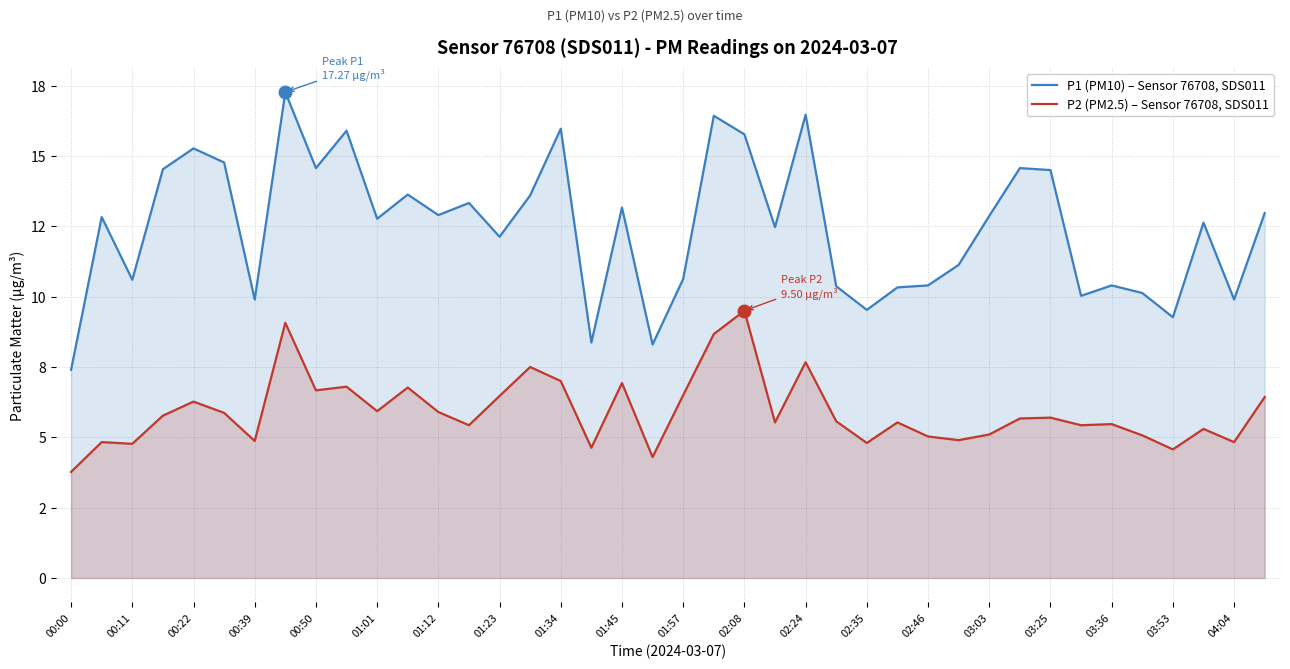

True or false: P2 (PM2.5) – Sensor 76708, SDS011 and P1 (PM10) – Sensor 76708, SDS011 cross at least once.

False